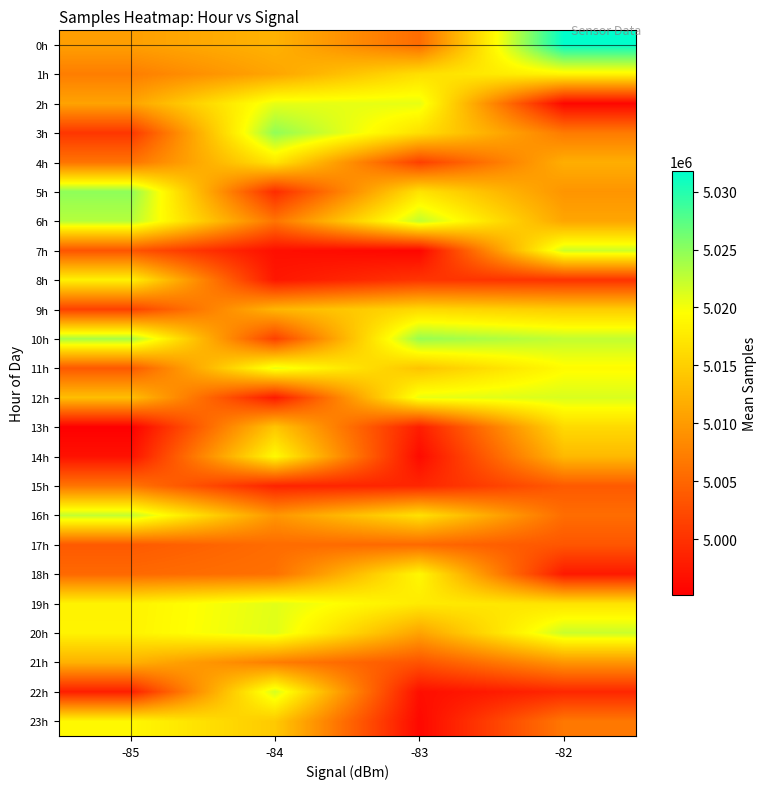

Reading right to left, extract all data points from this chart.

0h: -82=5031738.0	-83=5005533.0	-84=5012236.3	-85=5010449.8
1h: -82=5018654.0	-83=5016570.0	-84=5011013.0	-85=5007225.5
2h: -82=4995860.0	-83=5020706.5	-84=5020706.5	-85=5010795.0
3h: -82=5006964.0	-83=5016575.0	-84=5024802.0	-85=5000390.0
4h: -82=5011850.0	-83=5001265.0	-84=5017118.0	-85=5006284.0
5h: -82=5009423.0	-83=5016962.0	-84=4999426.0	-85=5024910.0
6h: -82=5011023.0	-83=5022495.0	-84=5006363.0	-85=5023020.0
7h: -82=5021967.0	-83=4995769.0	-84=4996685.0	-85=5003322.0
8h: -82=5000051.0	-83=5000311.0	-84=4997433.0	-85=5018333.0
9h: -82=5014769.0	-83=5015939.0	-84=5012568.0	-85=5001420.0
10h: -82=5022480.0	-83=5024419.0	-84=5001396.0	-85=5023693.0
11h: -82=5019233.0	-83=5013942.0	-84=5020658.0	-85=5003666.0
12h: -82=5021382.0	-83=5020551.0	-84=4997747.0	-85=5013431.0
13h: -82=5016042.0	-83=4998005.0	-84=5014118.0	-85=4995189.0
14h: -82=5012912.0	-83=4996267.0	-84=5019118.0	-85=4996899.0
15h: -82=5003838.0	-83=4998890.0	-84=4998556.0	-85=5006394.0
16h: -82=5005627.0	-83=5016777.0	-84=5009502.0	-85=5022464.0
17h: -82=5003433.0	-83=5005253.0	-84=5005555.0	-85=5003792.0
18h: -82=4997612.0	-83=5018897.0	-84=5006016.0	-85=5005233.0
19h: -82=5016870.0	-83=5017619.0	-84=5020939.0	-85=5018425.0
20h: -82=5022132.0	-83=5010787.0	-84=5021054.0	-85=5018483.0
21h: -82=5009541.0	-83=5003226.0	-84=5007206.0	-85=5012159.0
22h: -82=4998943.0	-83=4996585.0	-84=5021531.0	-85=4998152.0
23h: -82=5006653.0	-83=4996021.0	-84=5014457.0	-85=5018939.0